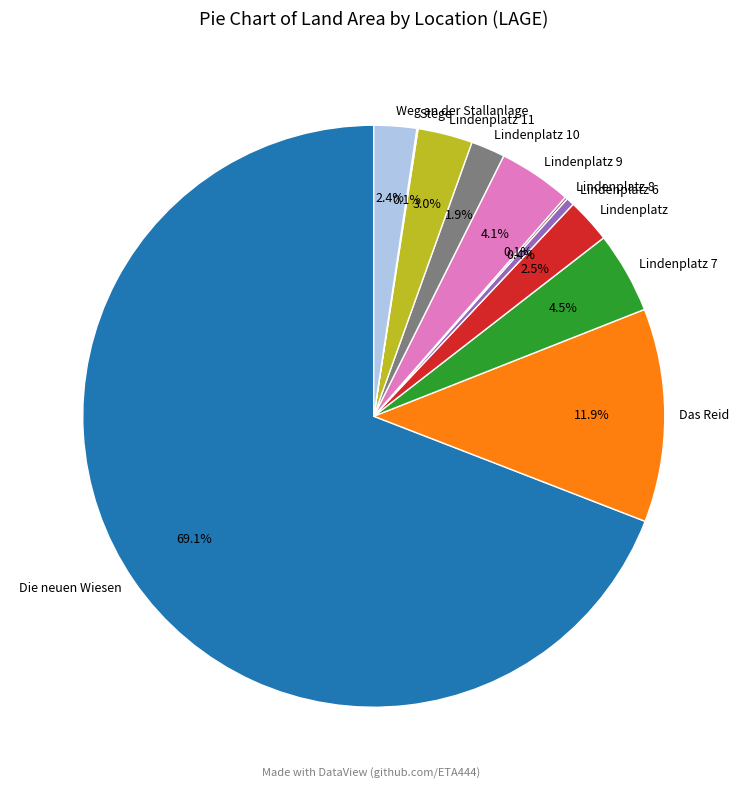

What is the total percentage of Die neuen Wiesen and Das Reid?

81.0%